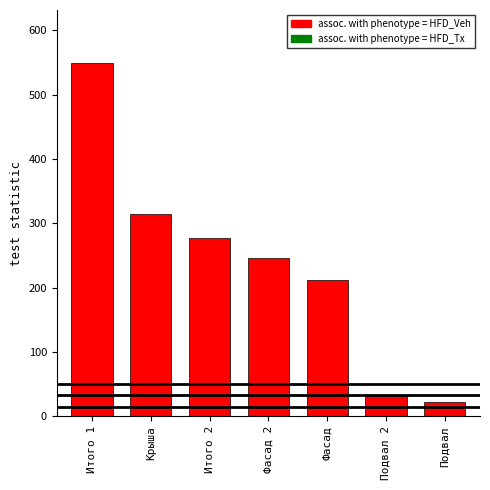

Reading left to right, extract all data points from this chart.

549.4	315.0	276.8	245.4	211.7	31.4	22.7